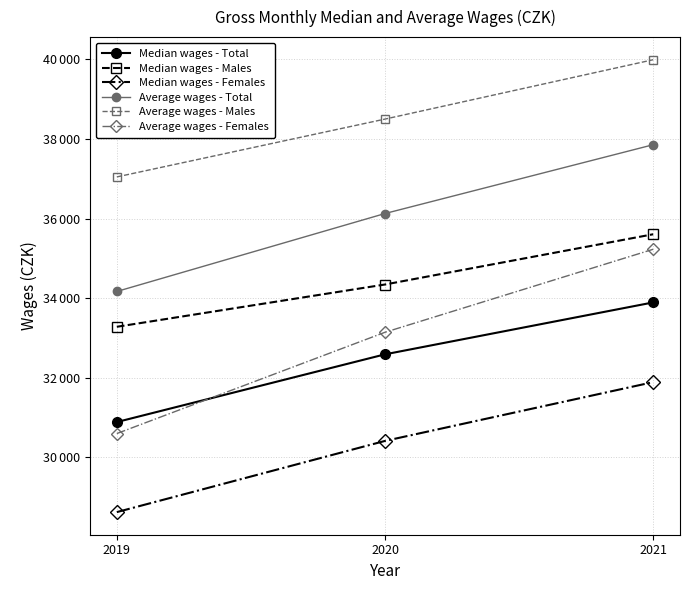

Which series has the largest range (max minus min)?

Average wages - Females